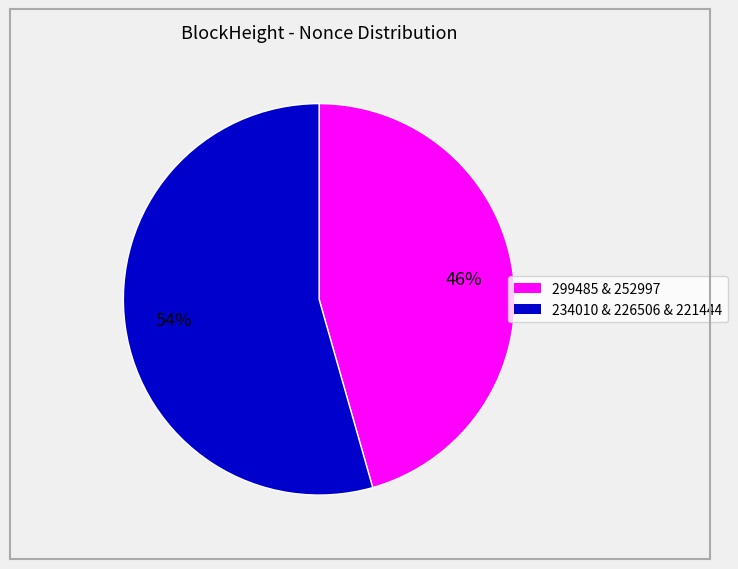

Is there any slice that represents more than half of the pie?

Yes